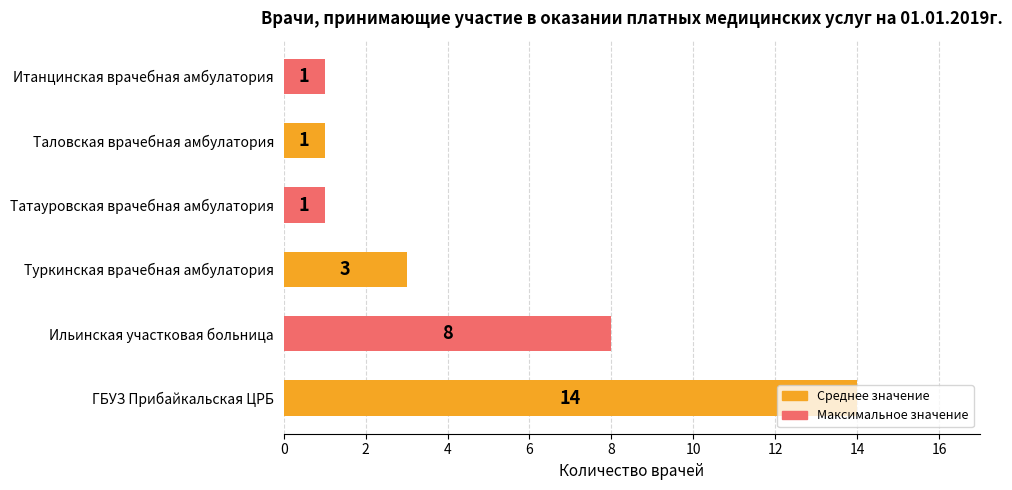

What is the change in value from ГБУЗ Прибайкальская ЦРБ to Туркинская врачебная амбулатория?

-11